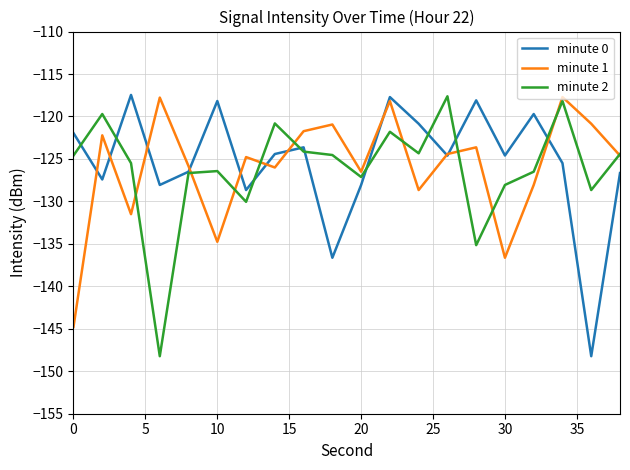

What is the minimum value for minute 0?

-148.2